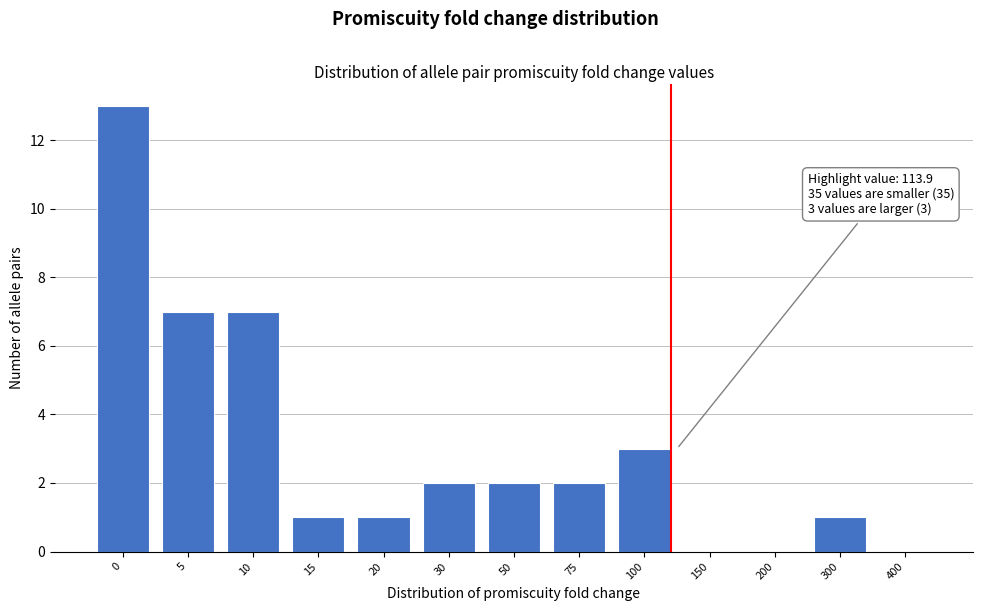

Reading left to right, extract all data points from this chart.

0=13	5=7	10=7	15=1	20=1	30=2	50=2	75=2	100=3	150=0	200=0	300=1	400=0